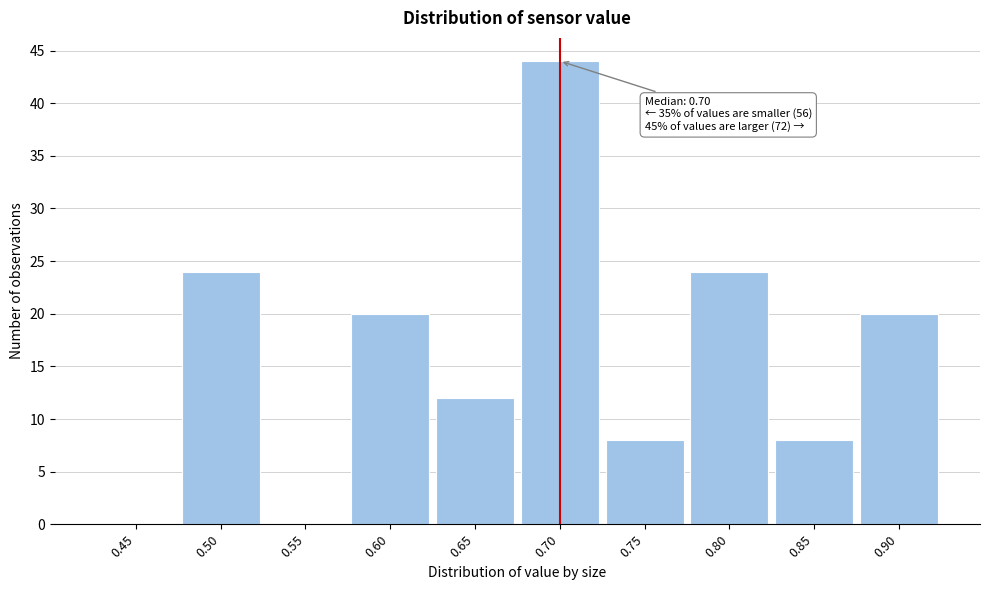

Reading left to right, transcribe all the data shown in this chart.

0.45=0	0.50=24	0.55=0	0.60=20	0.65=12	0.70=44	0.75=8	0.80=24	0.85=8	0.90=20